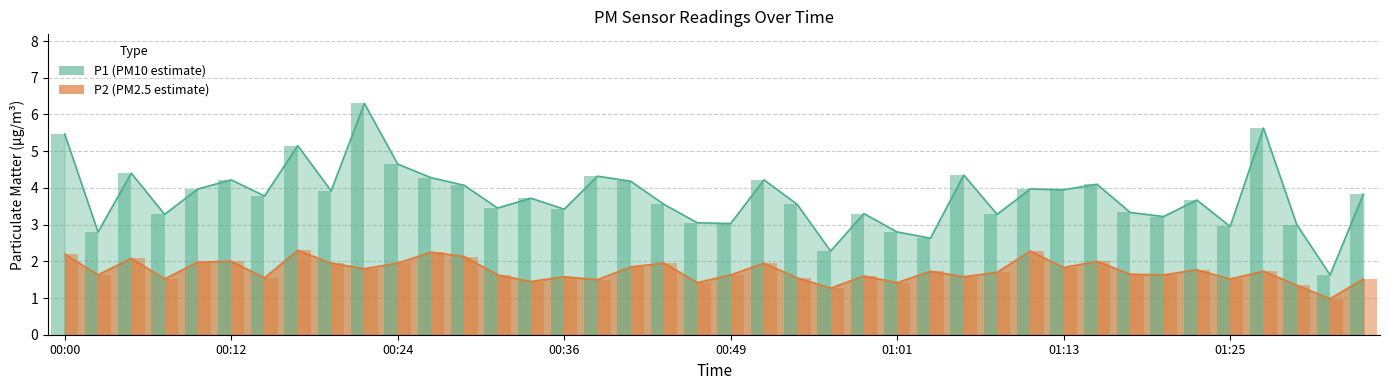

What is the difference between the highest and lowest values at 01:30?

1.6